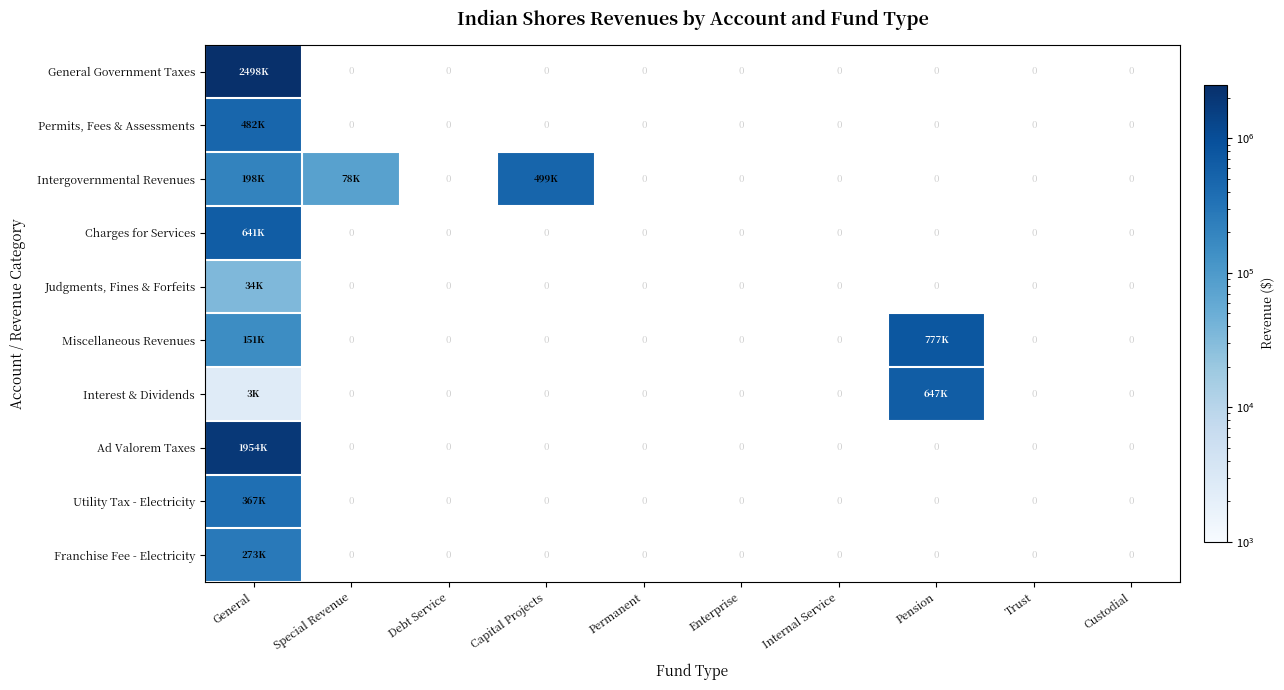

List the series in order of their peak value, highest first.

General Government Taxes, Ad Valorem Taxes, Miscellaneous Revenues, Interest & Dividends, Charges for Services, Intergovernmental Revenues, Permits, Fees & Assessments, Utility Tax - Electricity, Franchise Fee - Electricity, Judgments, Fines & Forfeits